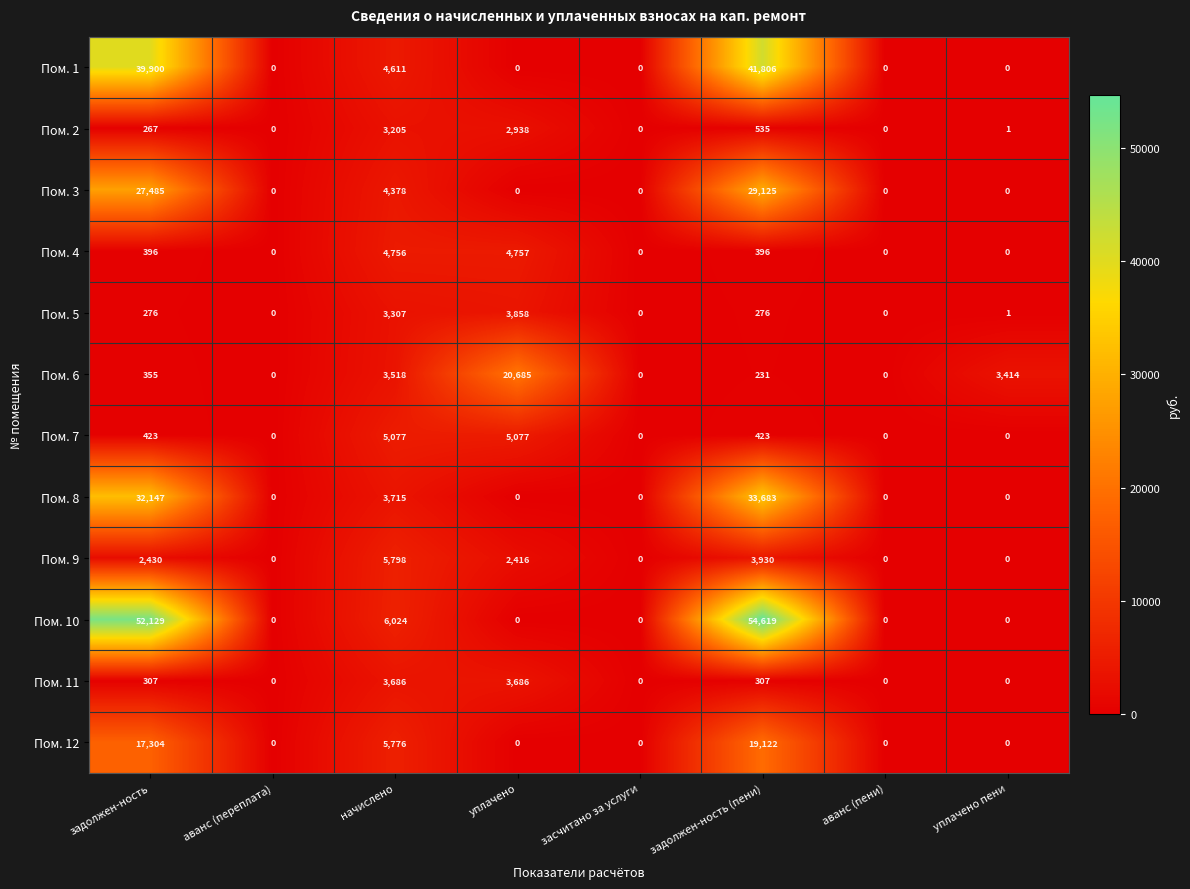

At how many categories does at least one series exceed 5809?

4